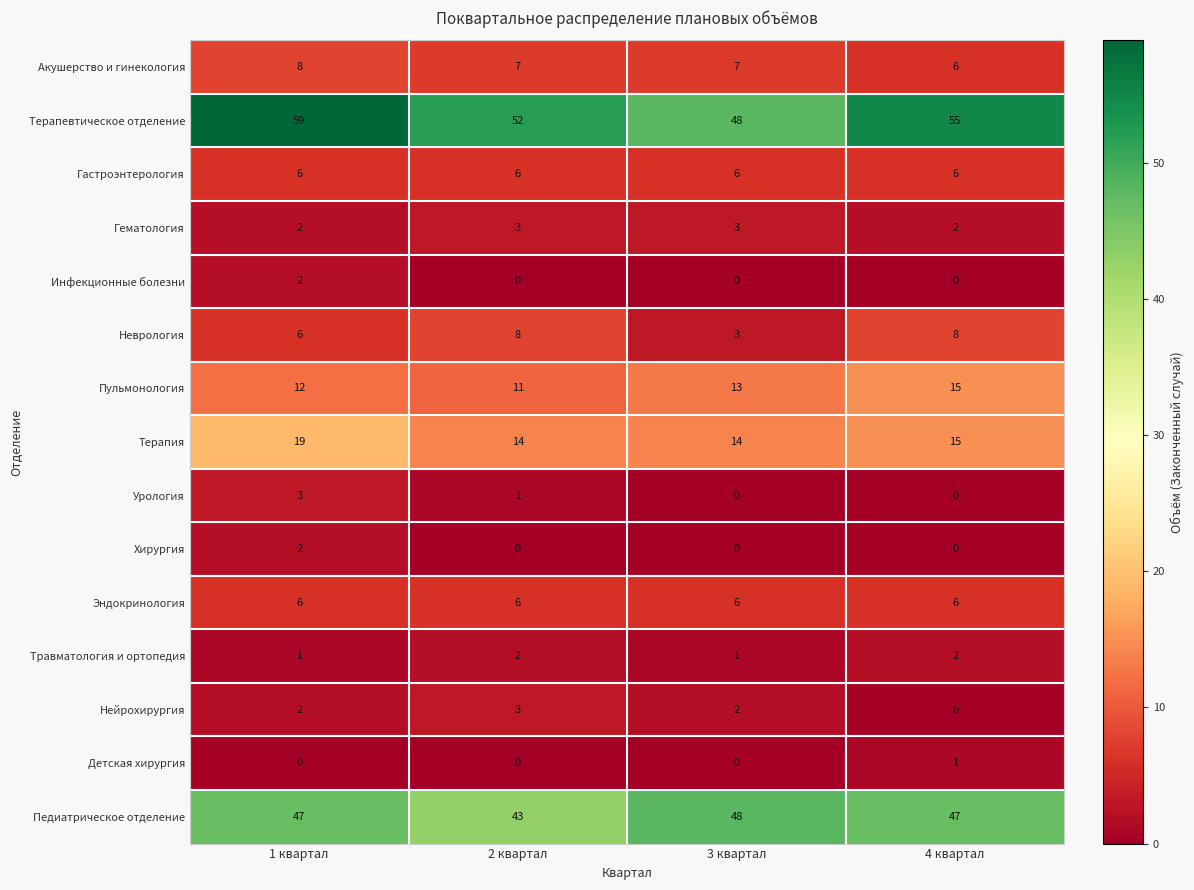

What is the sum of all Терапевтическое отделение values?

214